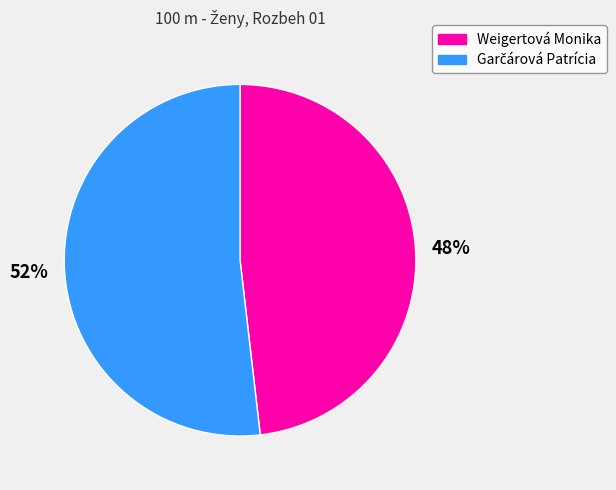

True or false: Weigertová Monika accounts for 38% of the total.

False